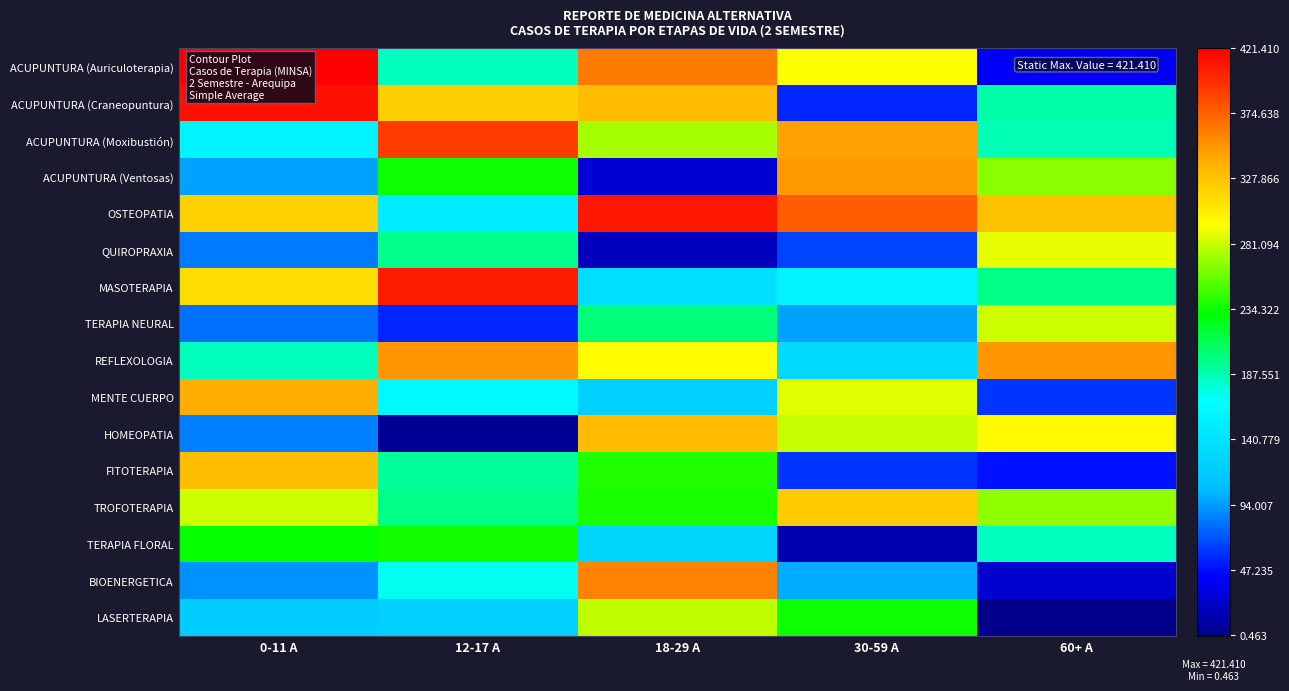

List the series in order of their peak value, highest first.

ACUPUNTURA (Auriculoterapia), ACUPUNTURA (Craneopuntura), OSTEOPATIA, MASOTERAPIA, ACUPUNTURA (Moxibustión), BIOENERGETICA, REFLEXOLOGIA, ACUPUNTURA (Ventosas), MENTE CUERPO, HOMEOPATIA, FITOTERAPIA, TROFOTERAPIA, QUIROPRAXIA, TERAPIA NEURAL, LASERTERAPIA, TERAPIA FLORAL